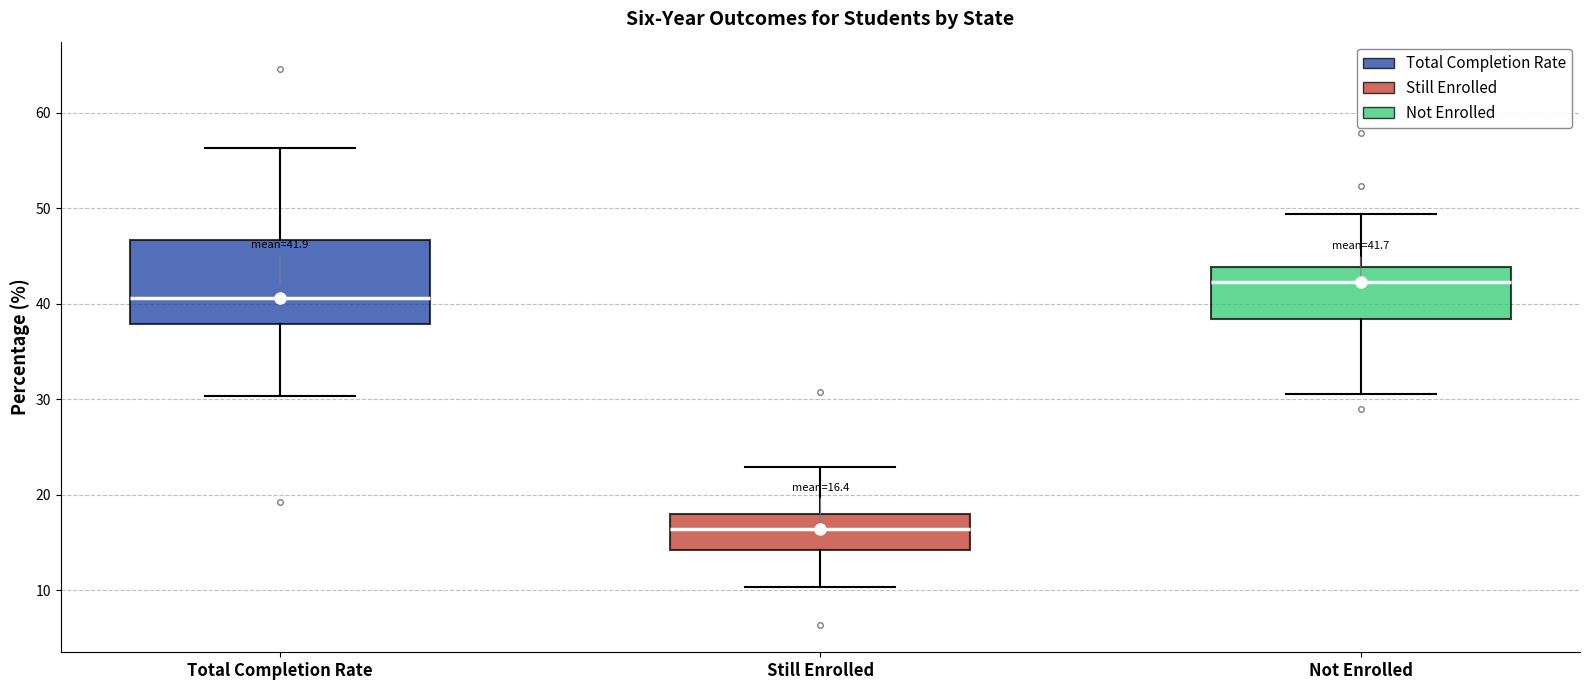

Which box is the tallest, from its lower edge to its upper edge?

Total Completion Rate